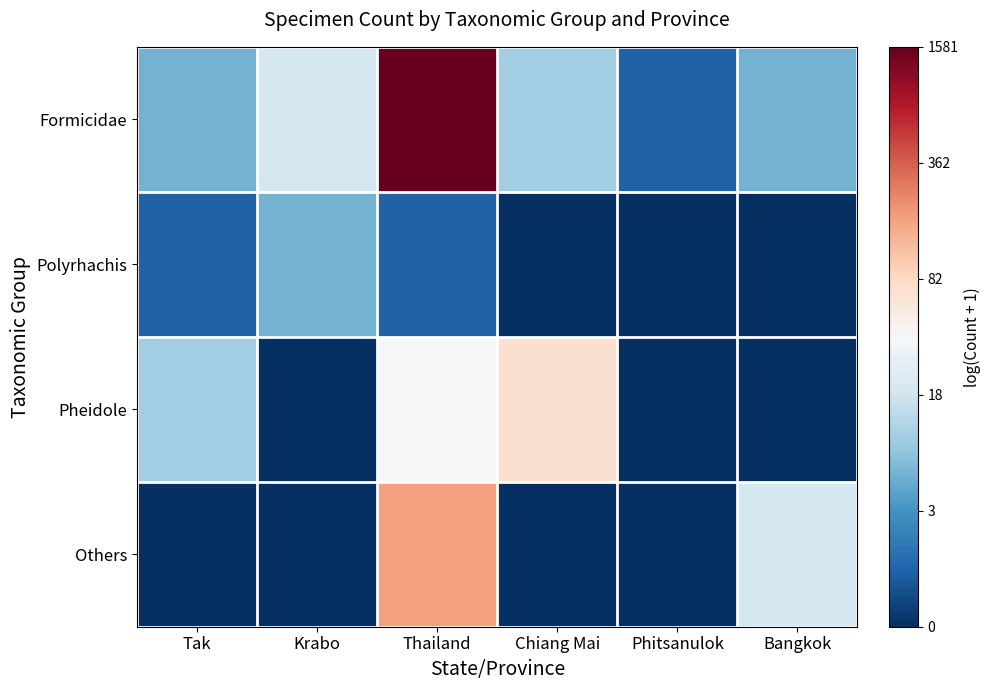

Rank the series by their maximum value, from highest to lowest.

Formicidae, Others, Pheidole, Polyrhachis